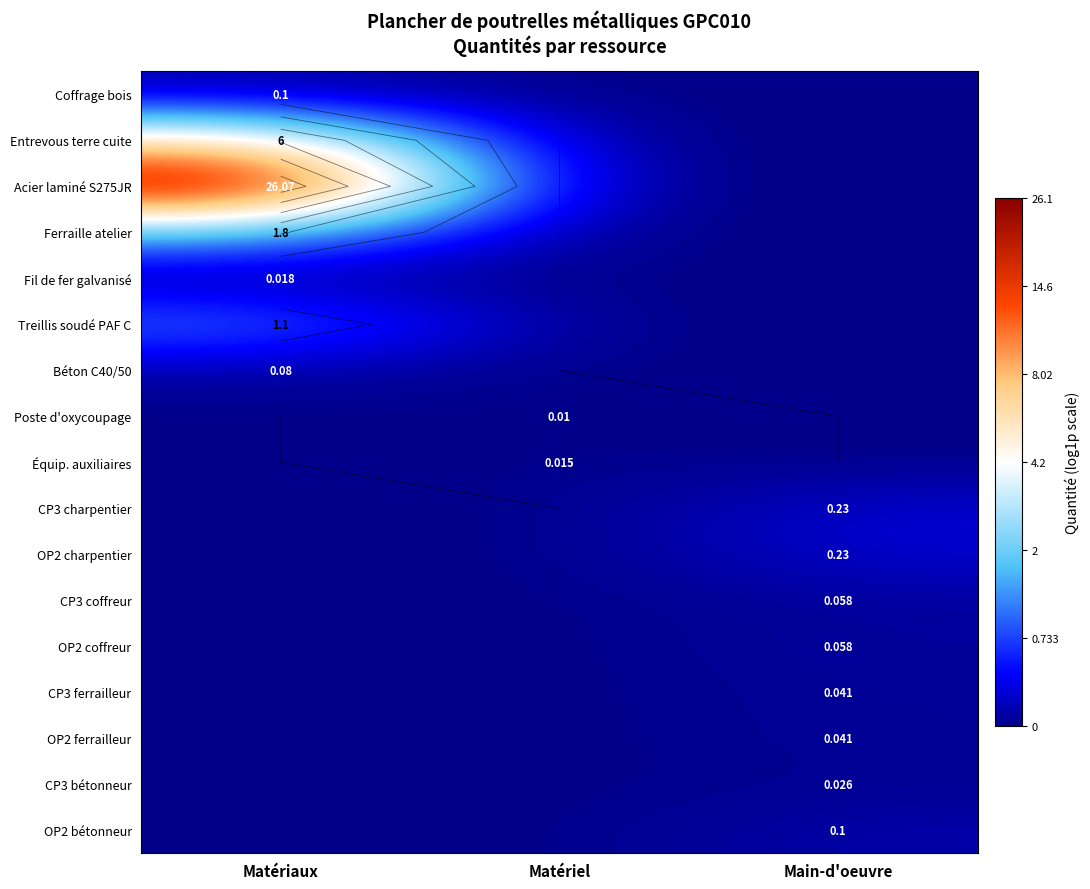

How many values in Béton C40/50 are above zero?

1